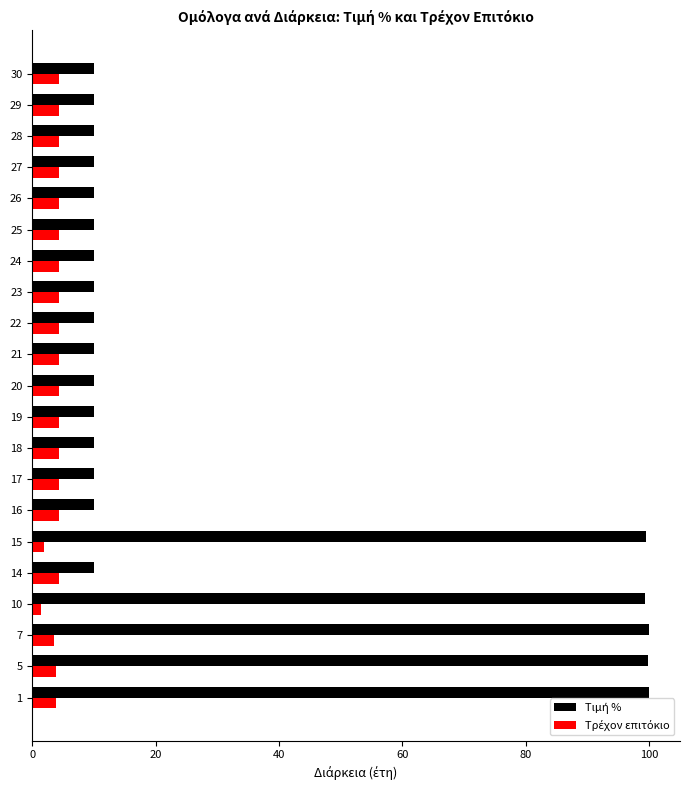

How many distinct data groups are displayed?

2